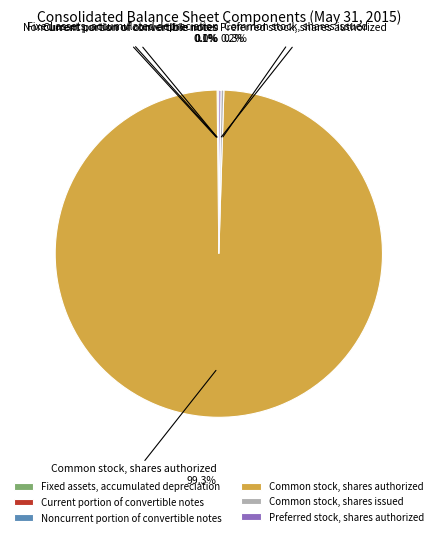

Which slice is the largest?

Common stock, shares authorized